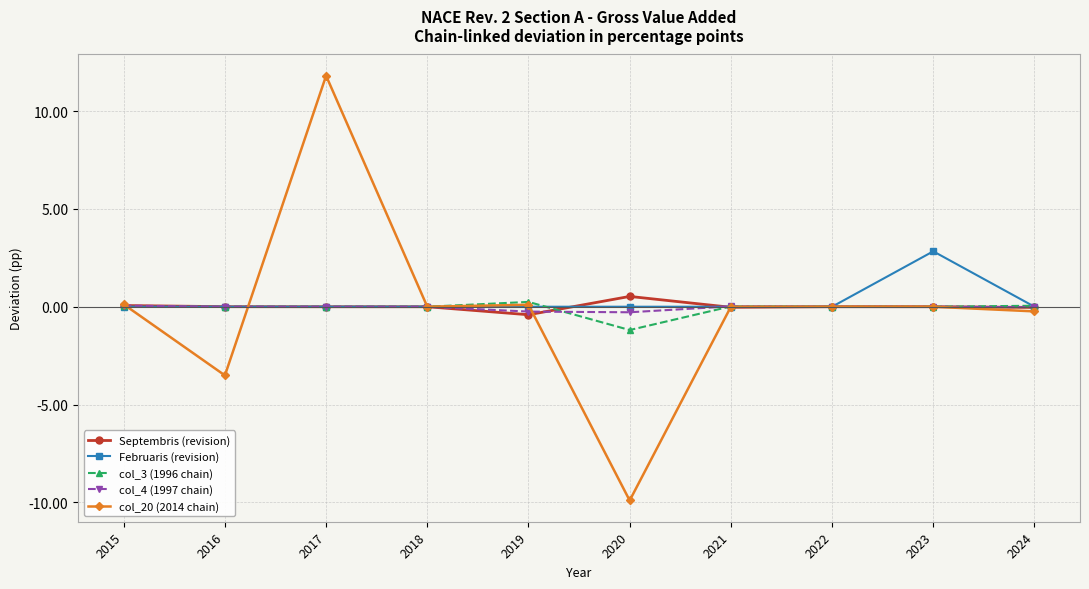

At how many categories does at least one series exceed 10?

1